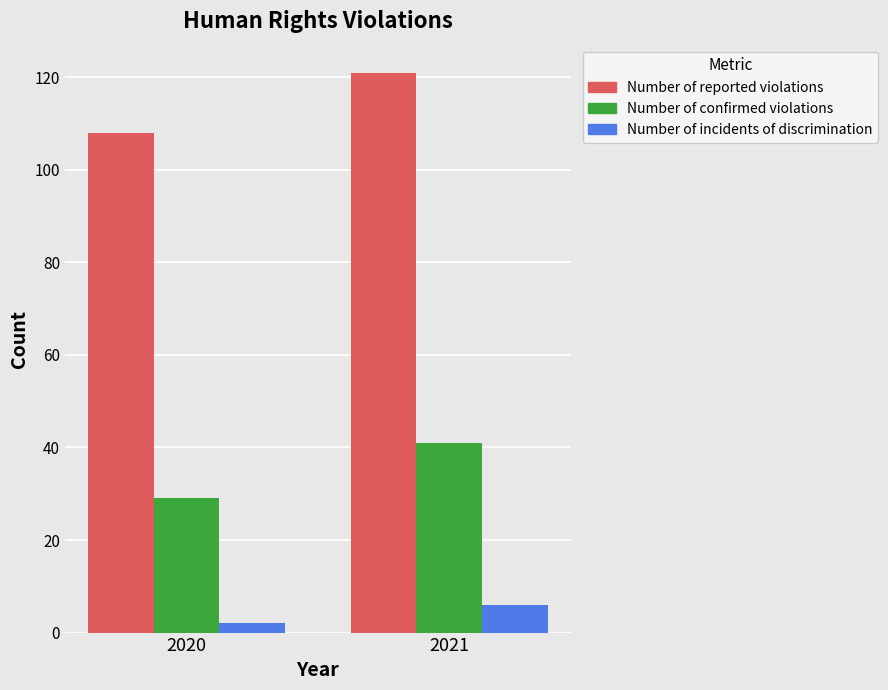

How many groups of bars are there?

2